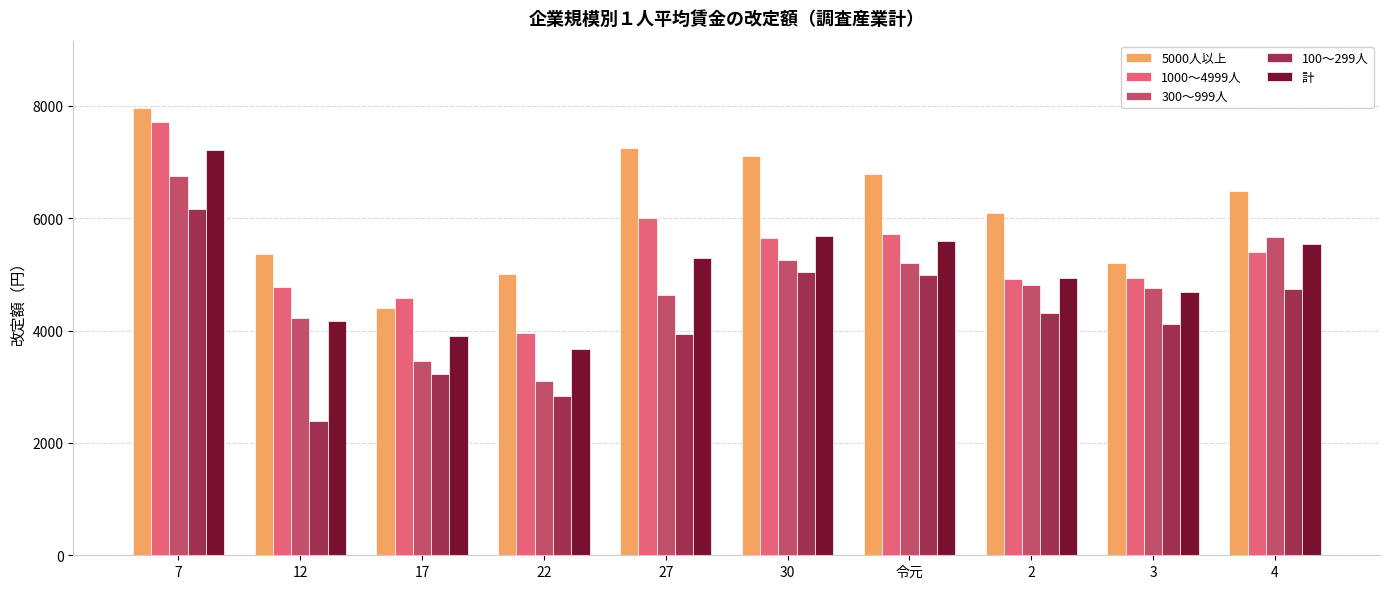

The value of 100～299人 at 27 is 3947. True or false?

True